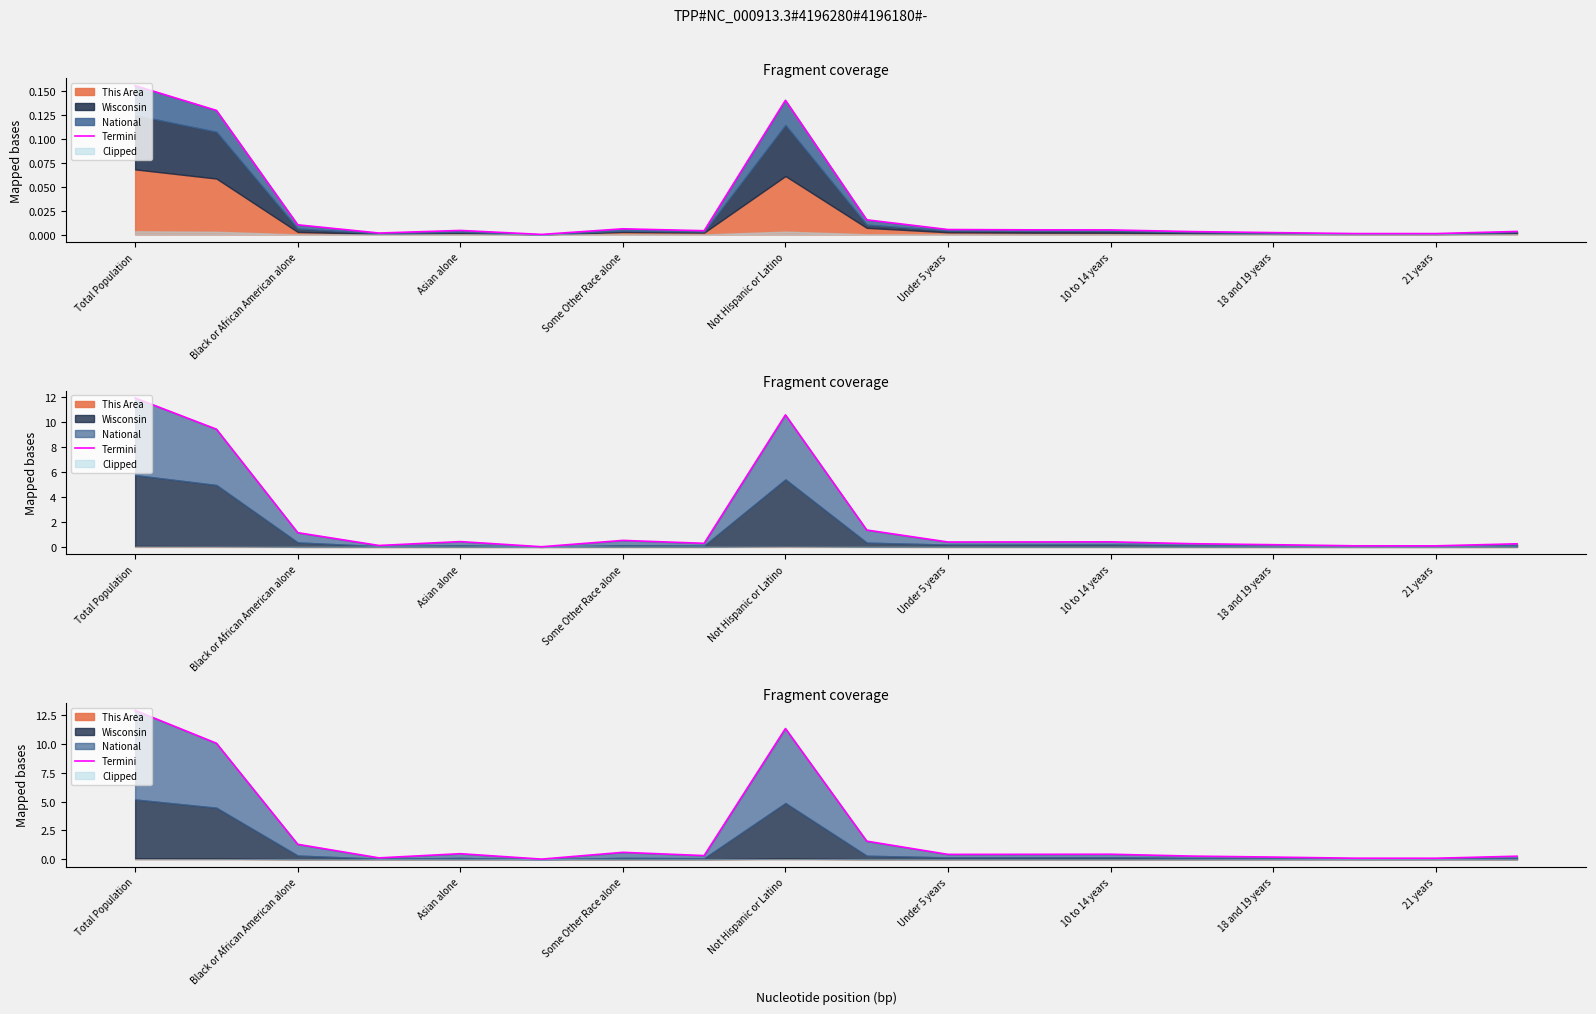

Which label corresponds to the largest value in the chart?

Total Population